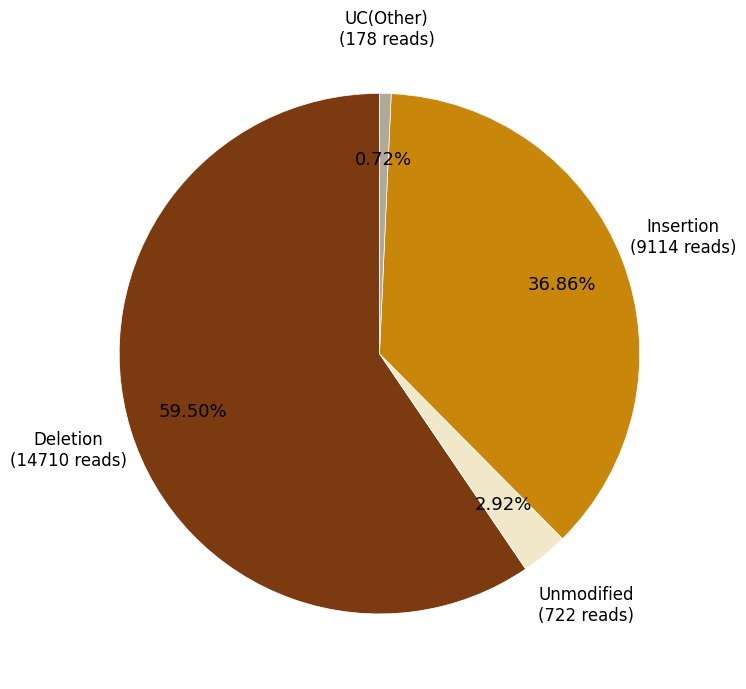

Does any single category account for the majority?

Yes